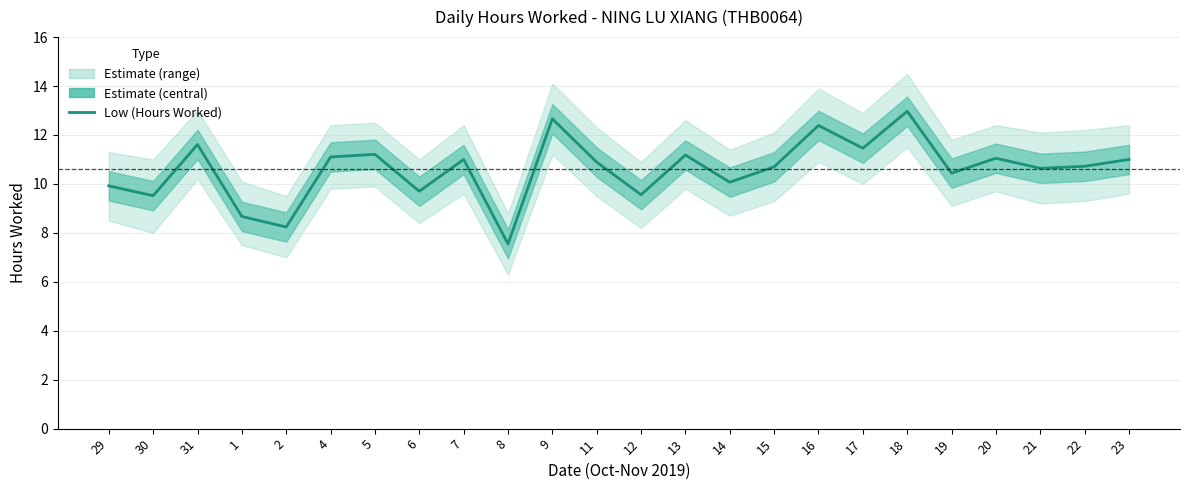

Rank the categories by value from highest to lowest.

18, 9, 16, 31, 17, 5, 13, 4, 20, 7, 23, 11, 22, 15, 21, 19, 14, 29, 6, 12, 30, 1, 2, 8